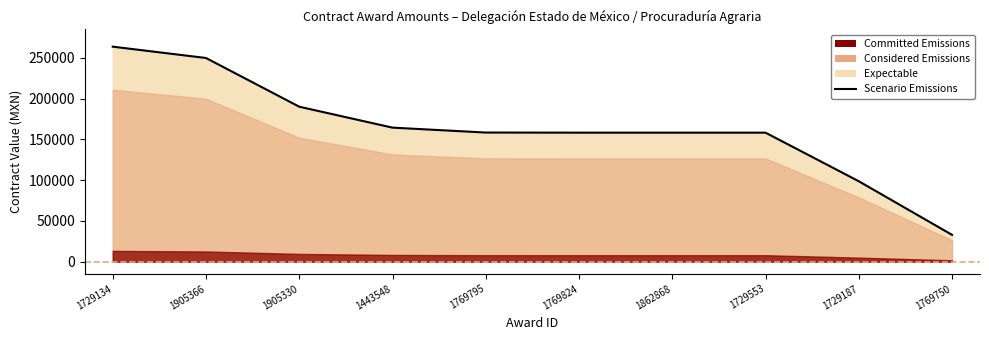

What is the ratio of the value at 1769750 to the value at 1862868?

0.2